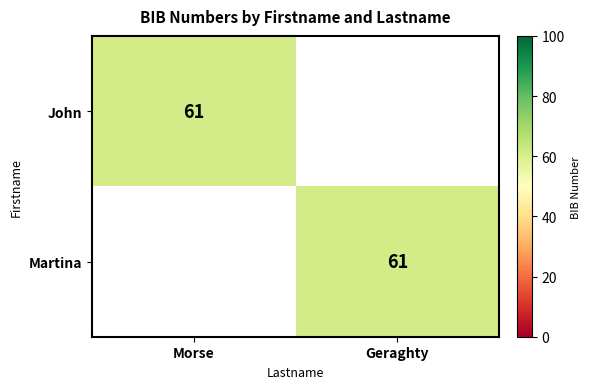

True or false: John has a value of 61 at Morse.

True